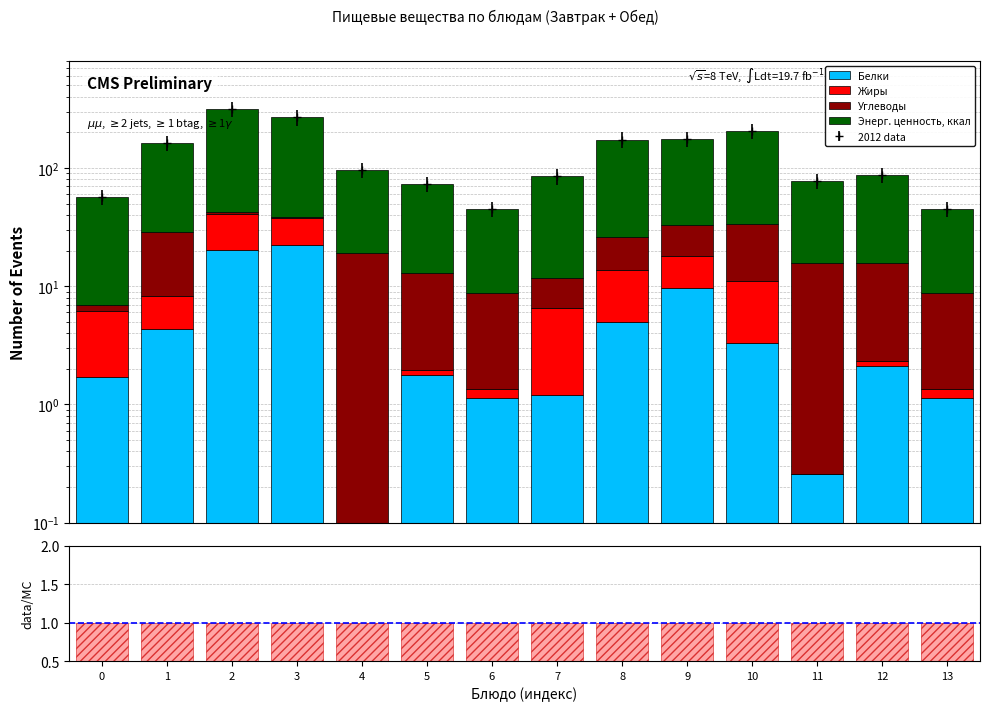

What is the difference between the maximum and minimum values in the Белки series?

22.4